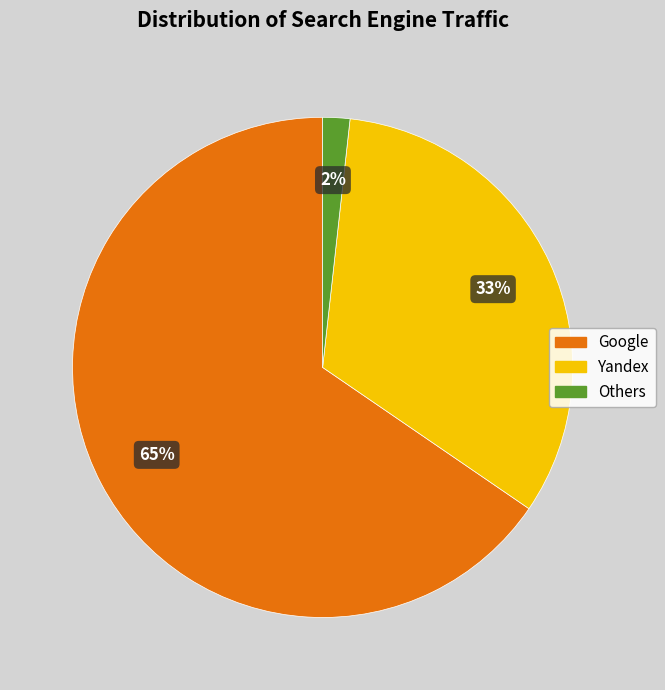

Does any single category account for the majority?

Yes